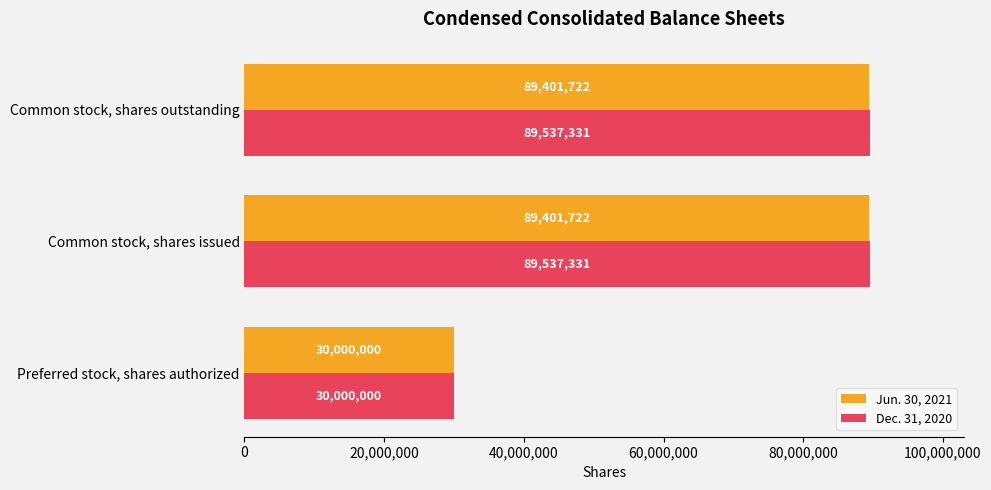

Which series has the largest total across all categories?

Dec. 31, 2020